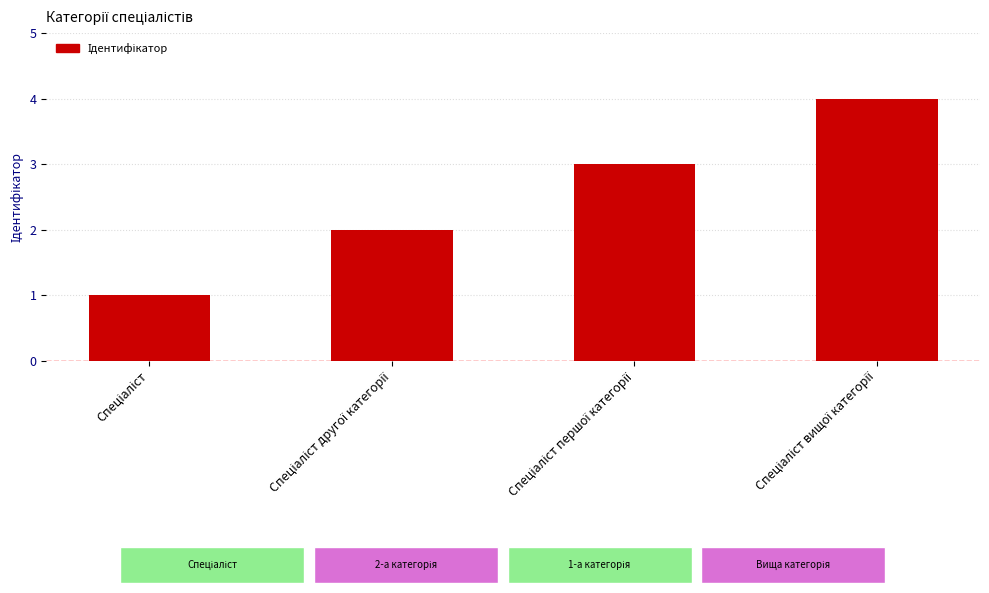

What is the maximum value shown in the chart?

4